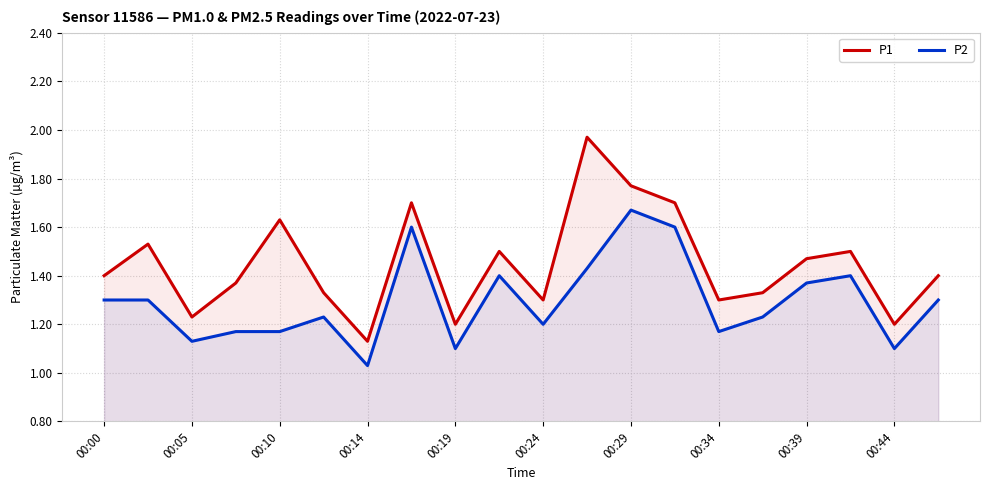

What is the sum of all P2 values?

25.9